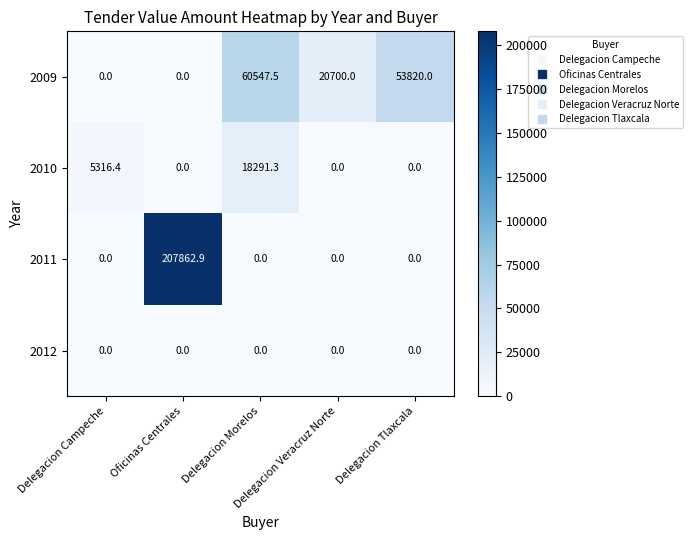

How many distinct data groups are displayed?

4